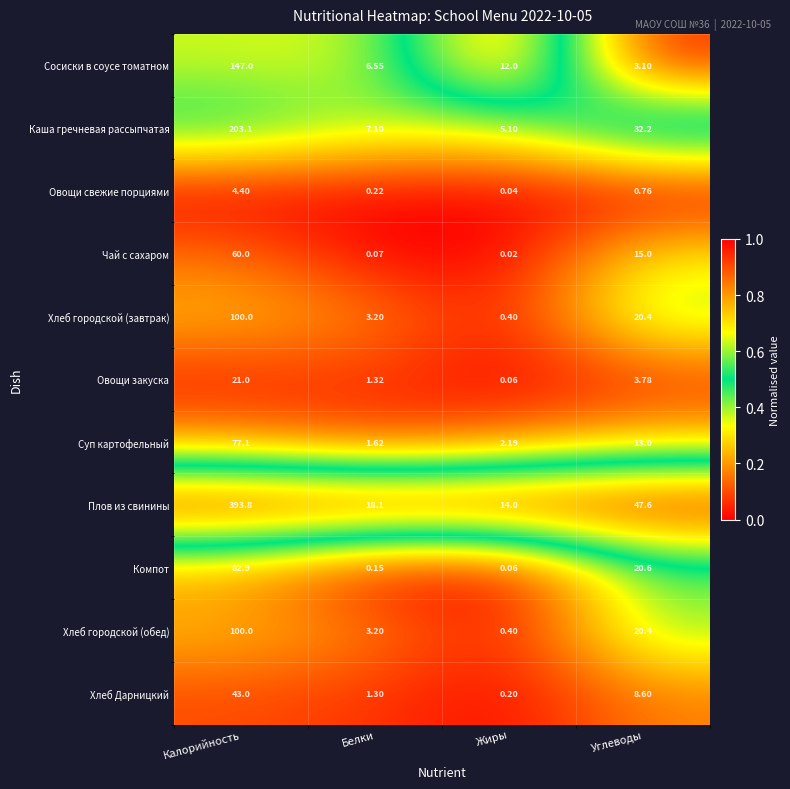

List the labels in order of Каша гречневая рассыпчатая value, smallest first.

Жиры, Белки, Углеводы, Калорийность